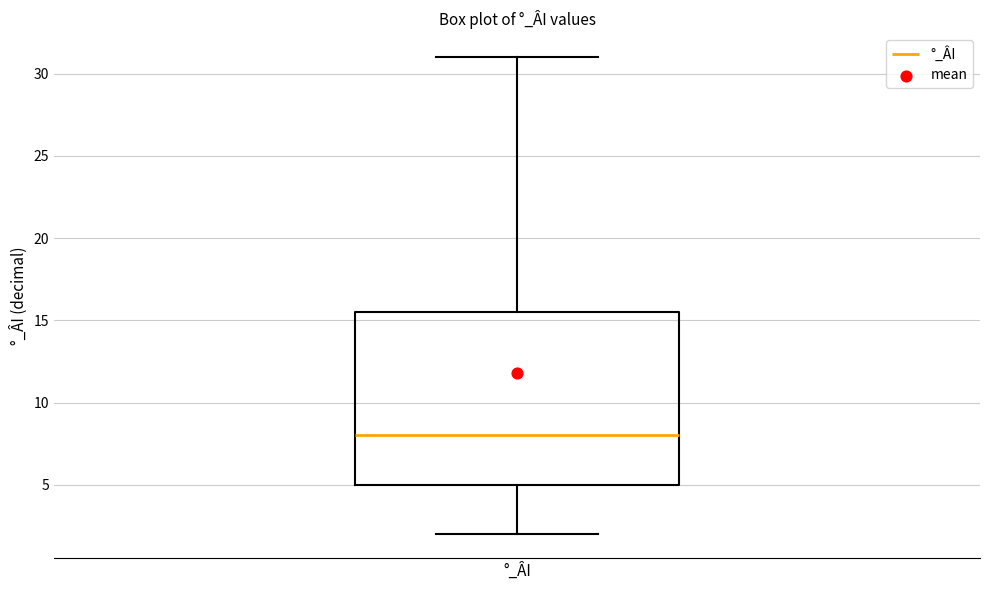

Where does the lower whisker of the box for °_ÂI end on the y-axis? The values are not printed on the chart, so give them approximately, as read against the axis.

2.0